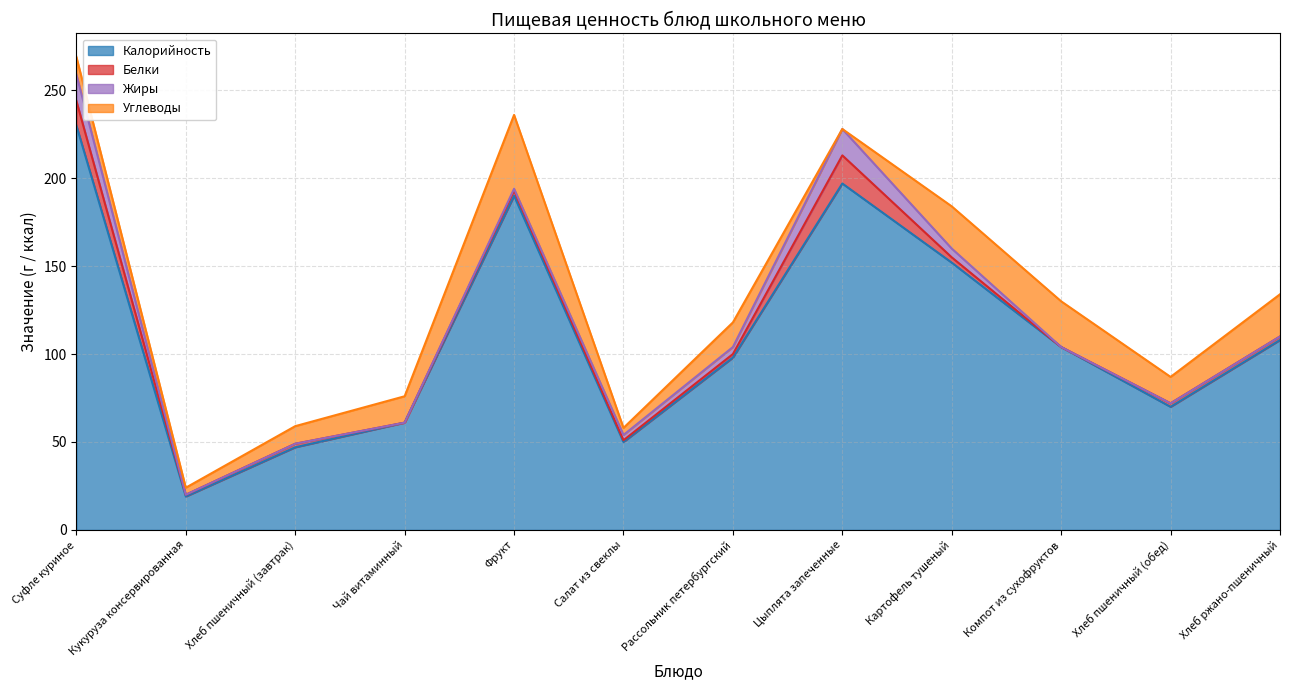

True or false: Калорийность and Белки intersect in this chart.

False